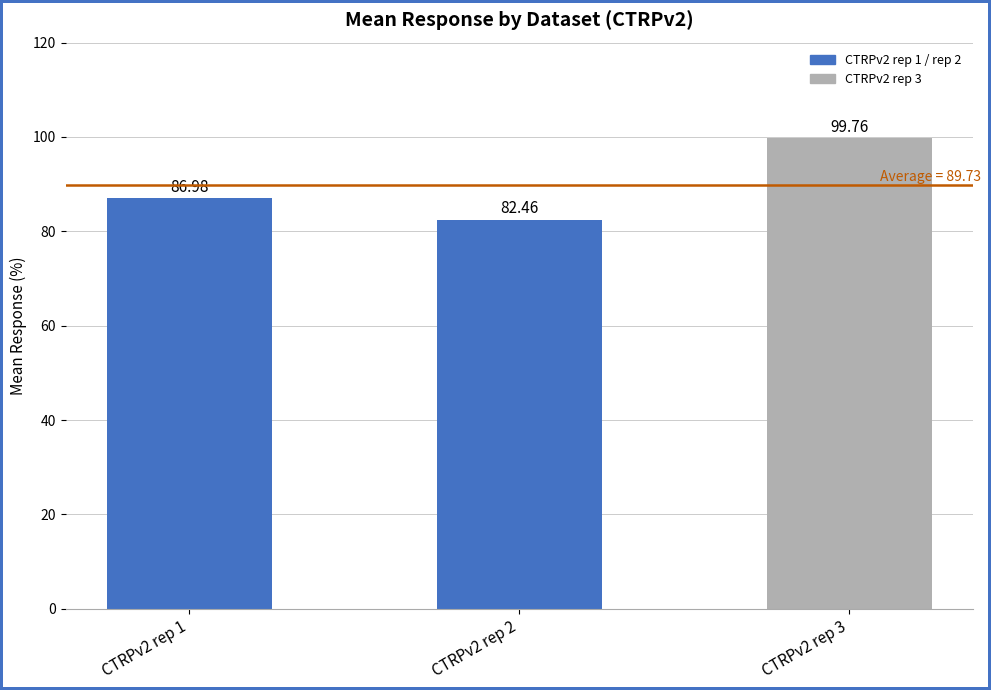

True or false: the data shows 41.6 at CTRPv2 rep 3.

False